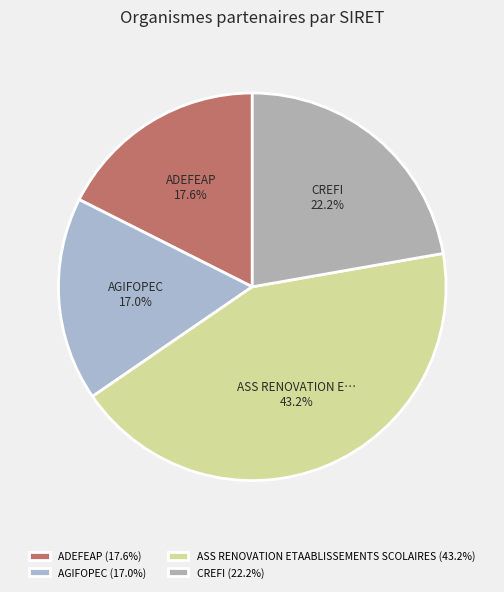

How many slices are in this pie chart?

4